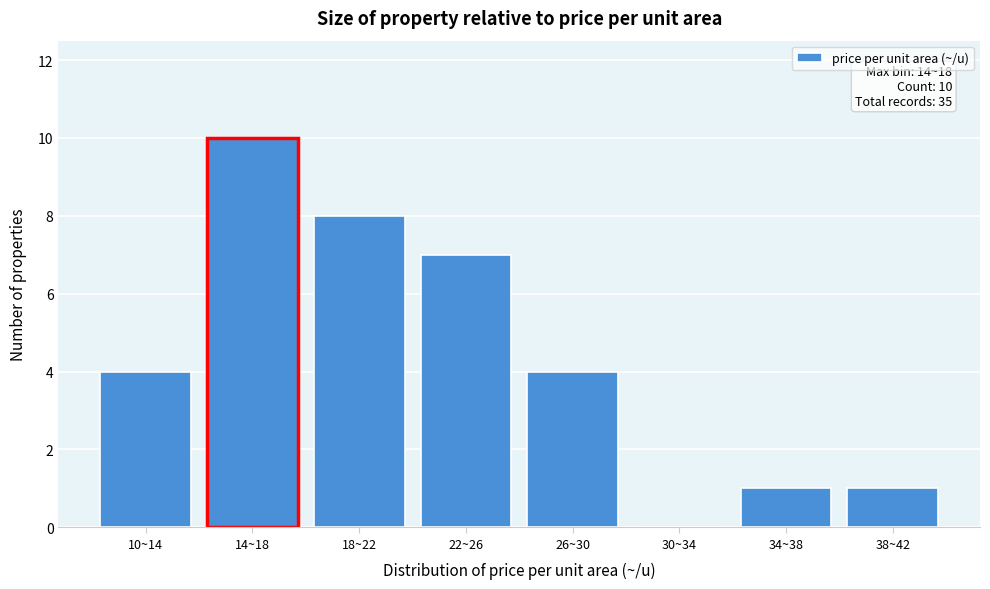

Reading left to right, extract all data points from this chart.

10~14=4	14~18=10	18~22=8	22~26=7	26~30=4	30~34=0	34~38=1	38~42=1